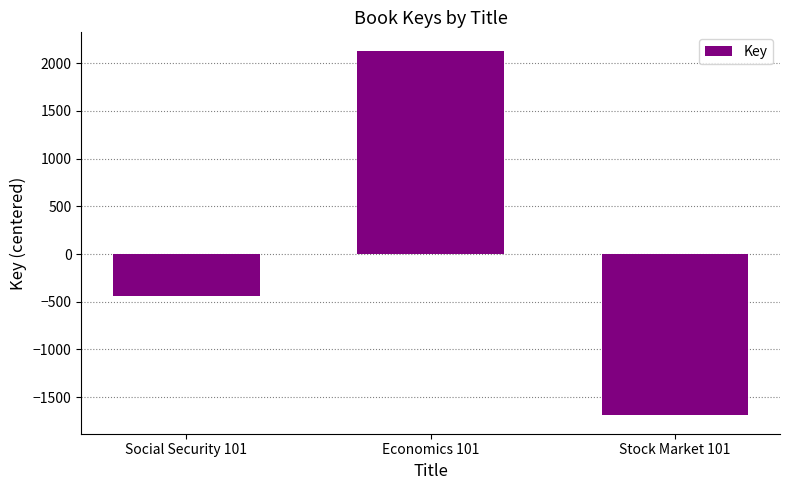

How many categories are shown in the chart?

3